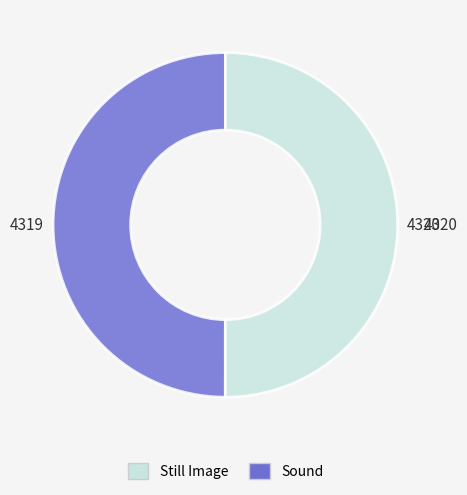

How many slices are in this pie chart?

2